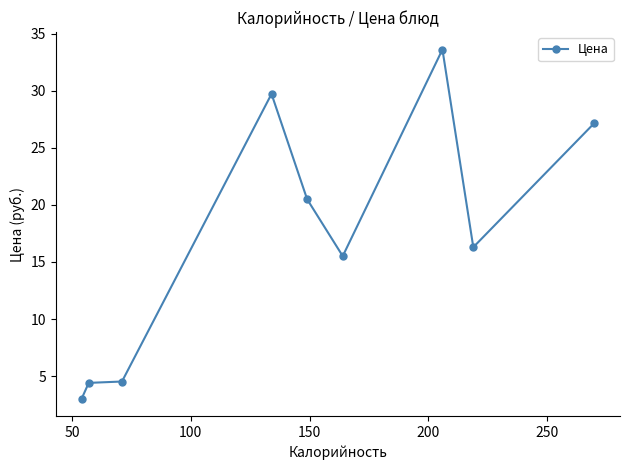

What is the greatest value displayed?

33.6